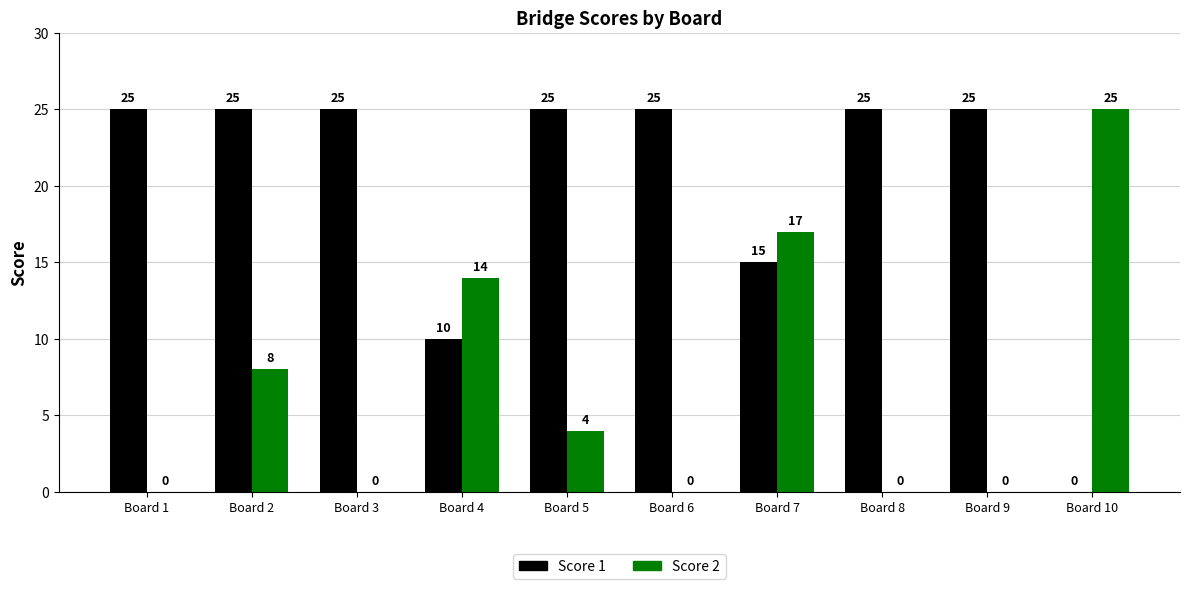

What is the maximum value for Score 2?

25